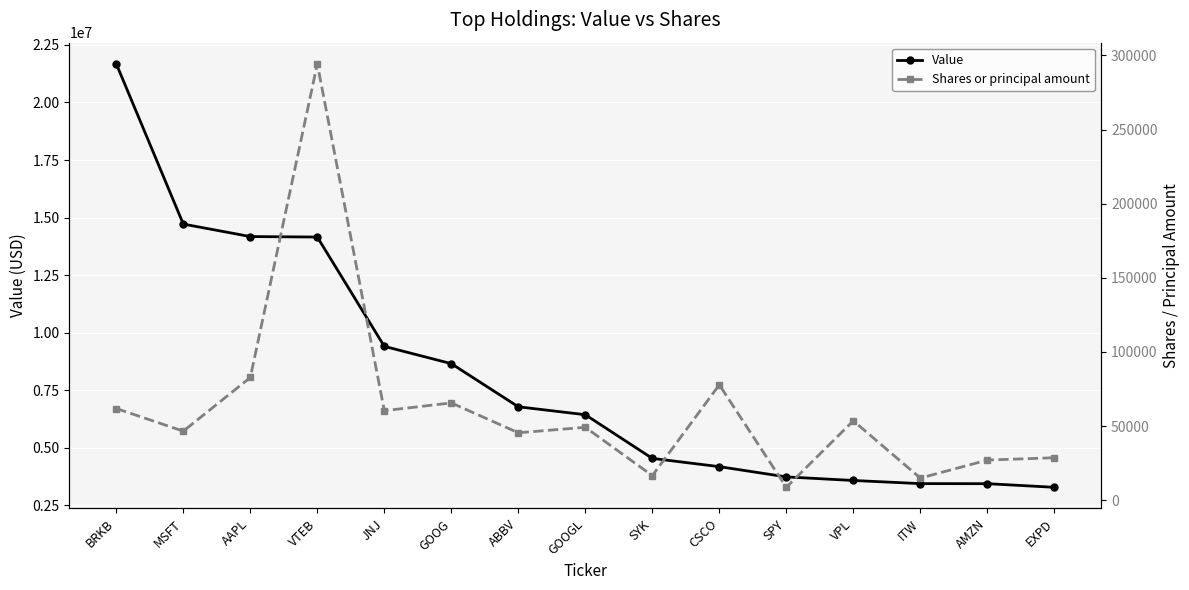

How many lines are shown in the chart?

2